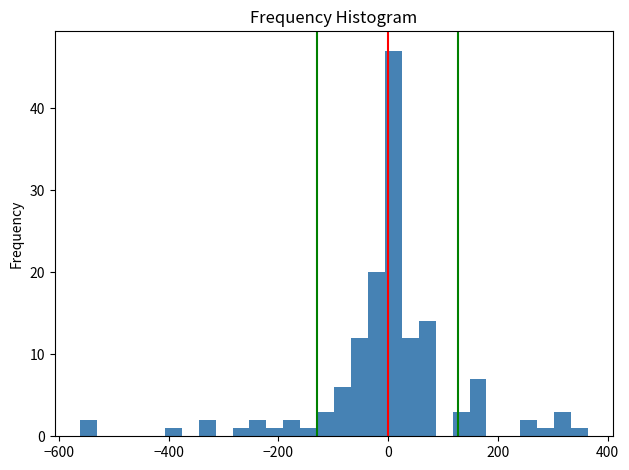

Around what value on the x-axis is the tallest bar? Give the approximate position of its centre, as read against the axis.

0